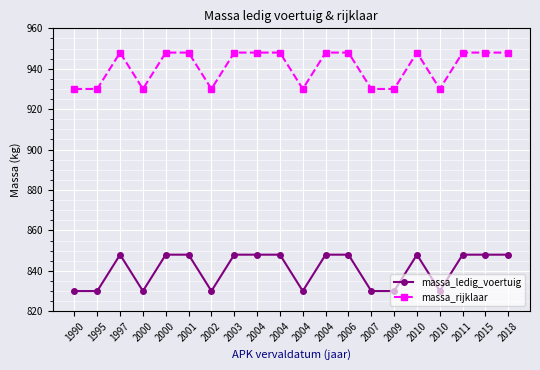

Which series has the largest total across all categories?

massa_rijklaar